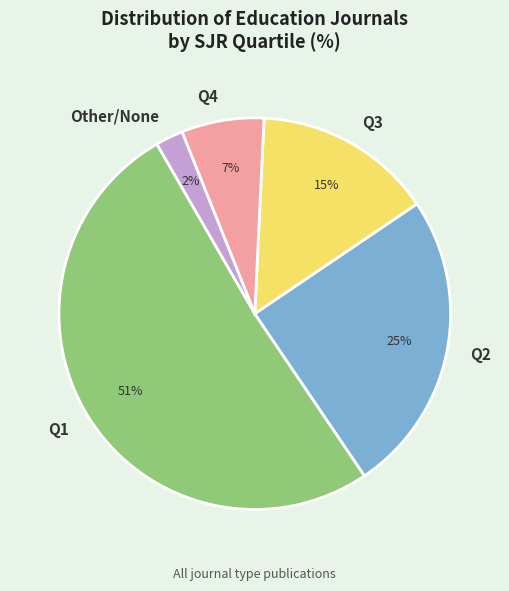

Is it true that Other/None is 12% of the pie?

False